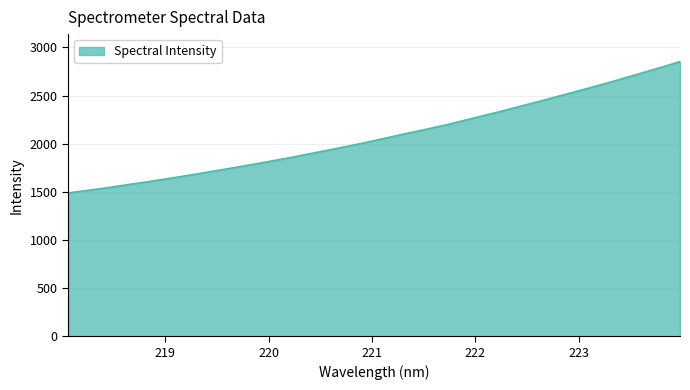

What is the minimum value shown in the chart?

1488.0